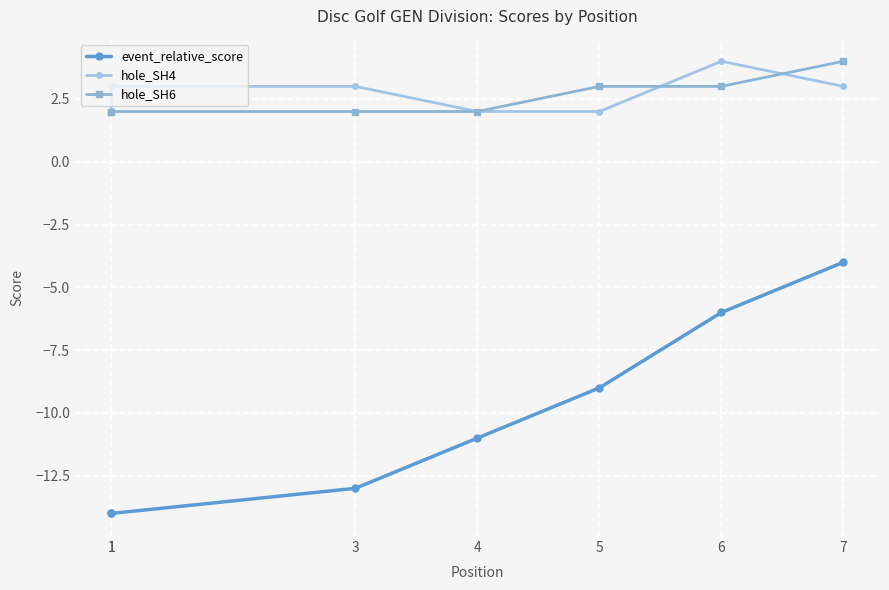

Is the value of hole_SH4 at 5 greater than the value of event_relative_score at 3?

Yes